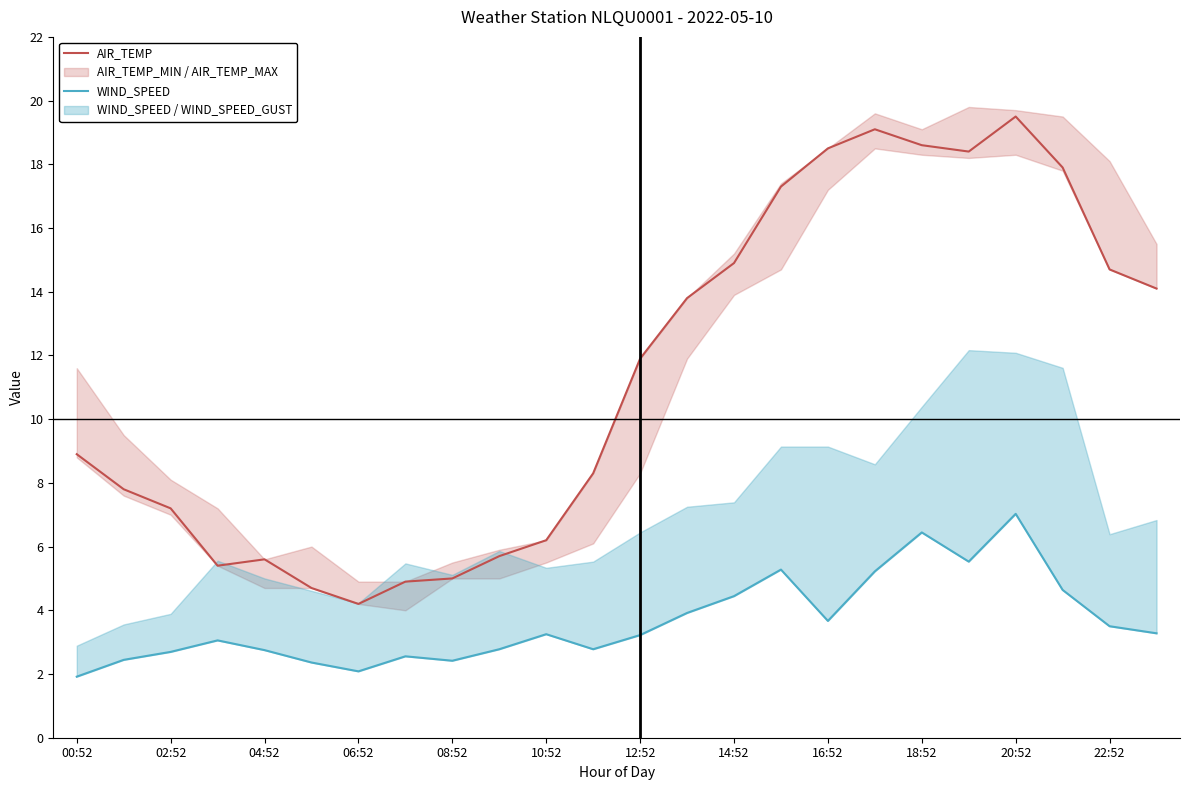

What is the minimum value for WIND_SPEED?

1.9